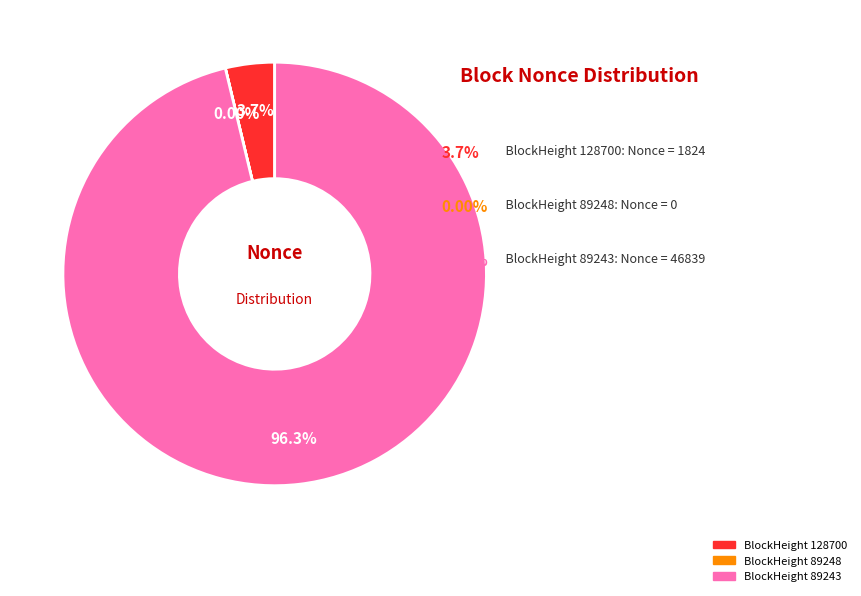

Is there a majority slice in this chart?

Yes